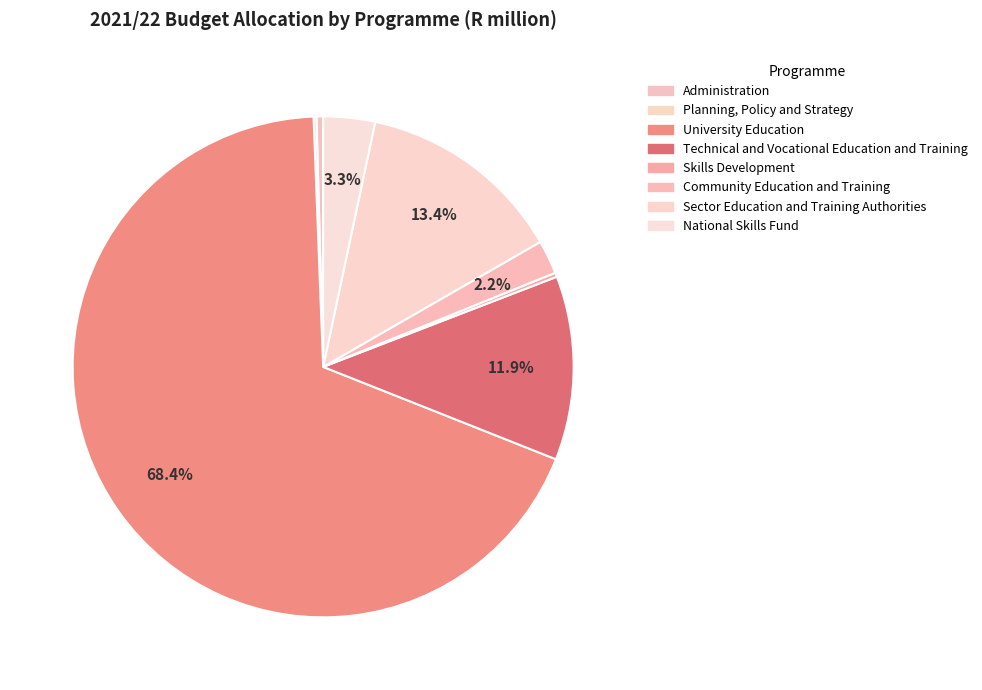

How many slices are in this pie chart?

8